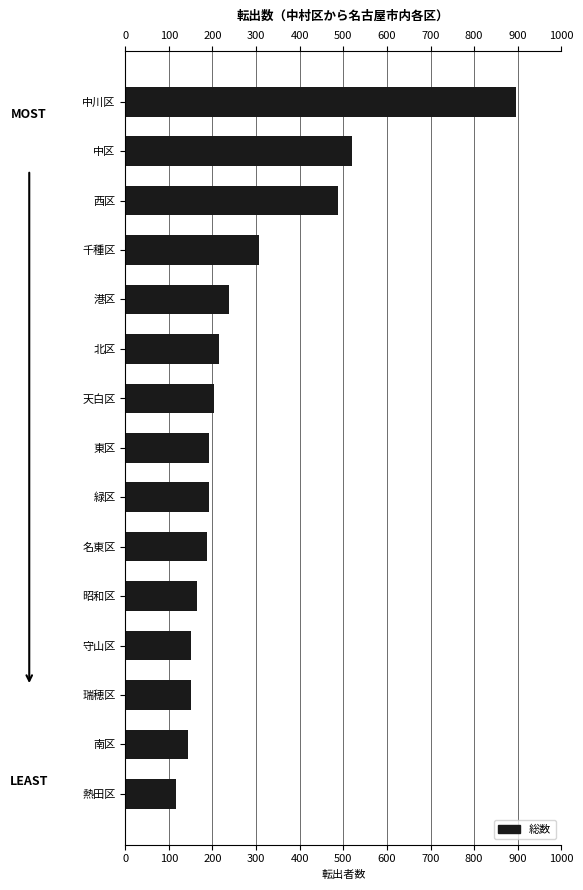

What is the approximate value at 守山区, to the nearest 50?

150